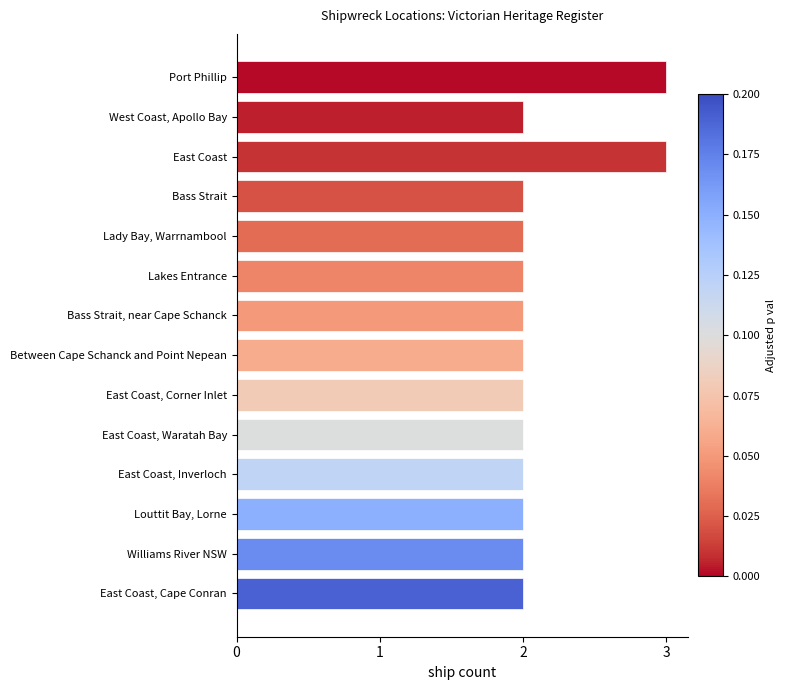

What is the ratio of the value at East Coast to the value at Lakes Entrance?

1.5